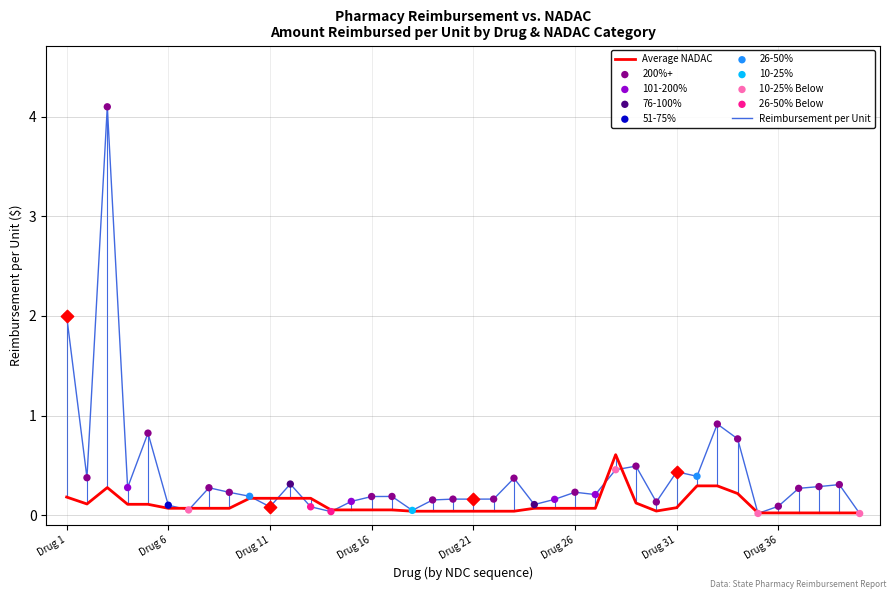

Which series has the largest total across all categories?

Reimbursement per Unit